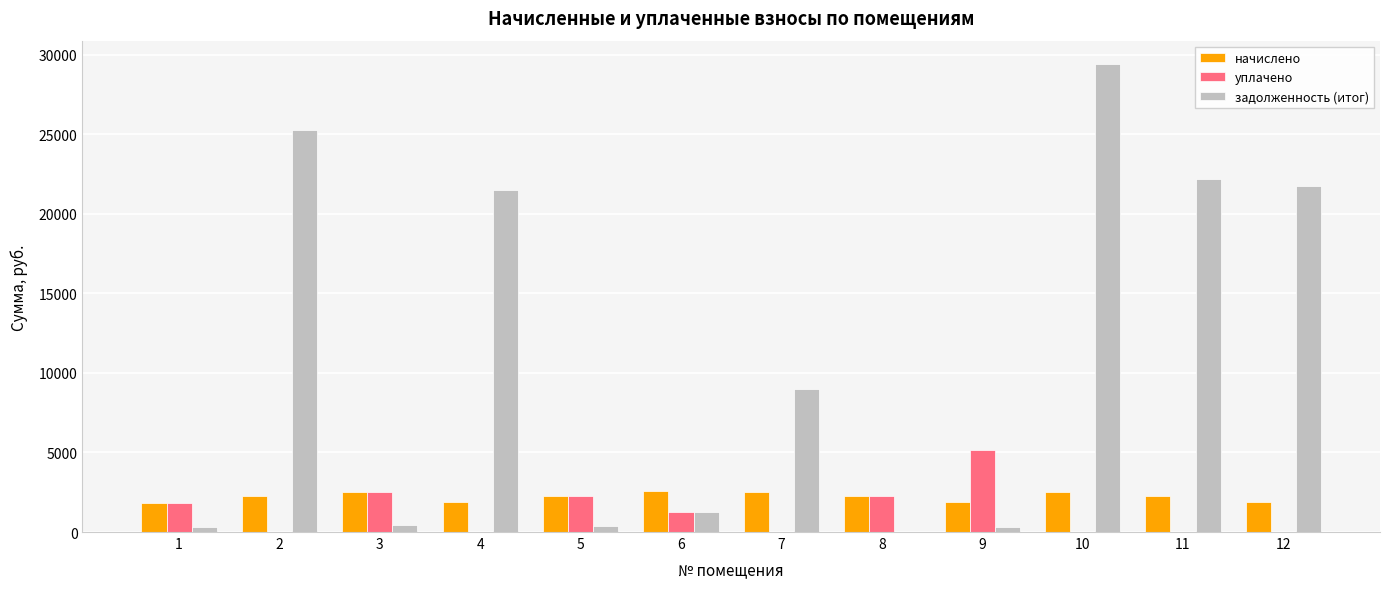

At which category is the sum across all series the highest?

10